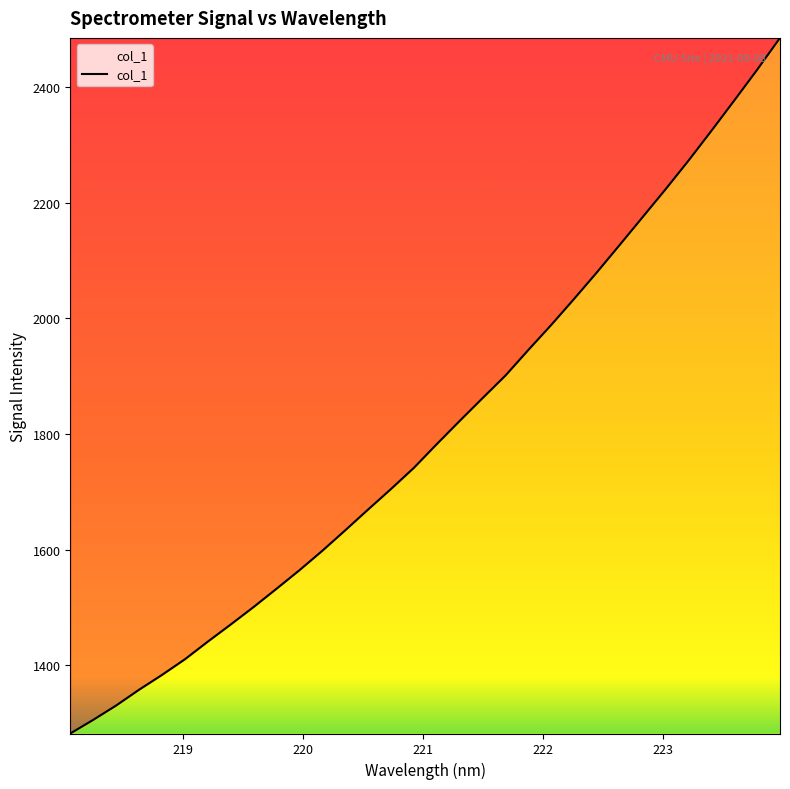

What is the greatest value displayed?

2485.2